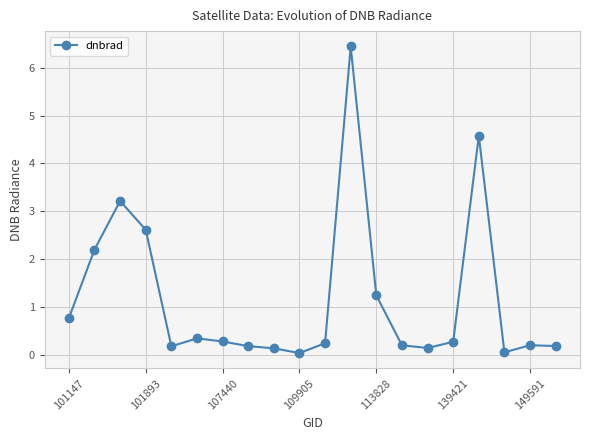

True or false: there are more than 0 points higher than both neighbors.

True